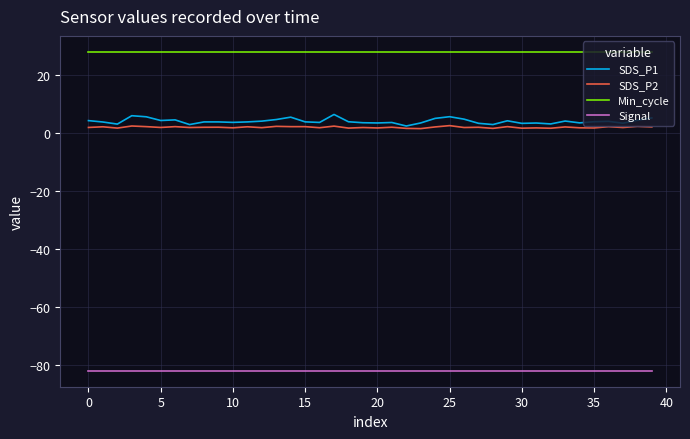

What is the sum of all SDS_P1 values?

162.6